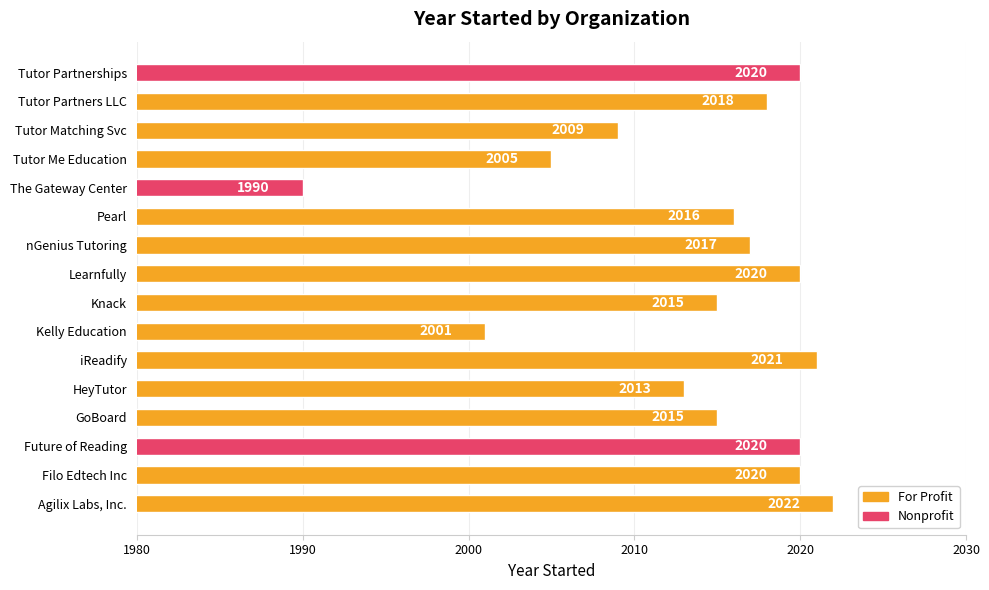

What is the difference between the second highest and minimum values?

31